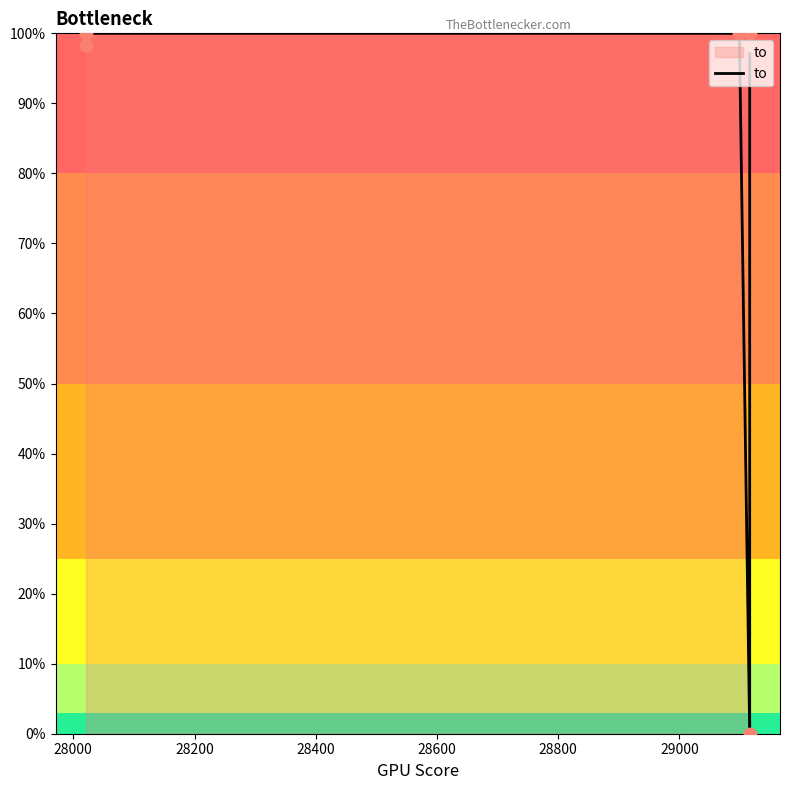

What is the change in value from 28600 to 28800?

+1.6